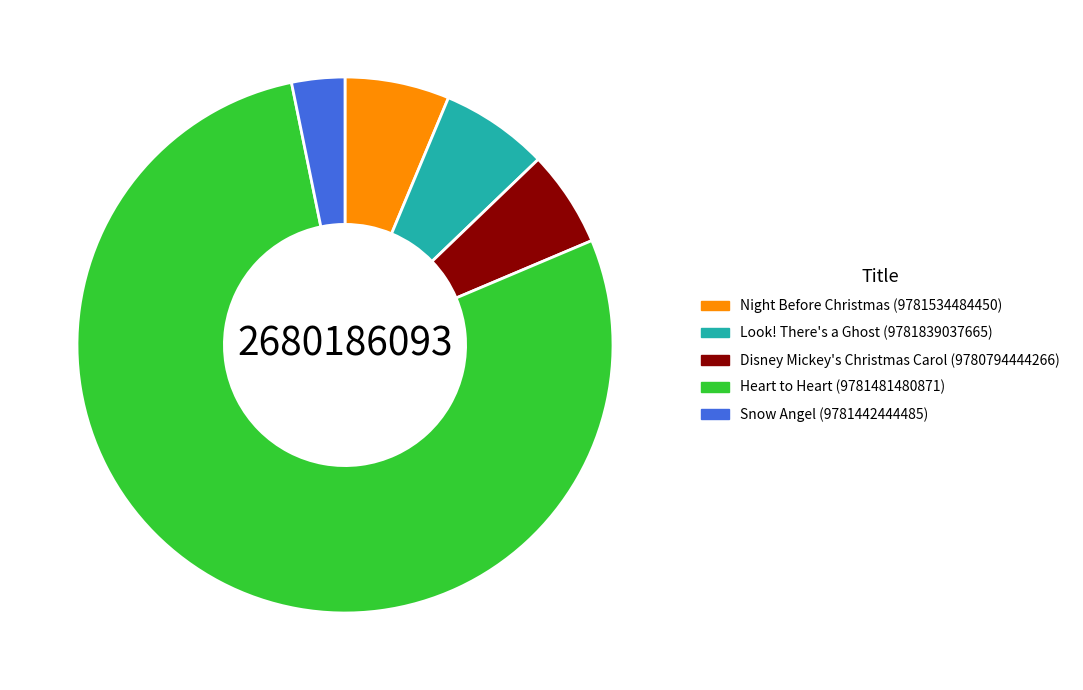

Which has a higher value, Look! There's a Ghost (9781839037665) or Disney Mickey's Christmas Carol (9780794444266)?

Look! There's a Ghost (9781839037665)